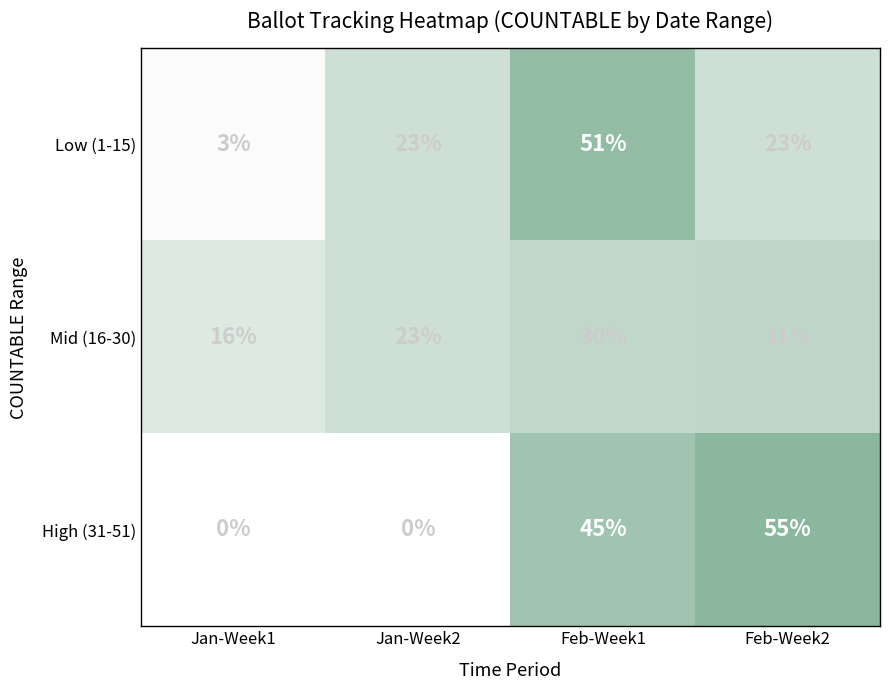

What is the difference between the maximum and minimum values in the Low (1-15) series?

48